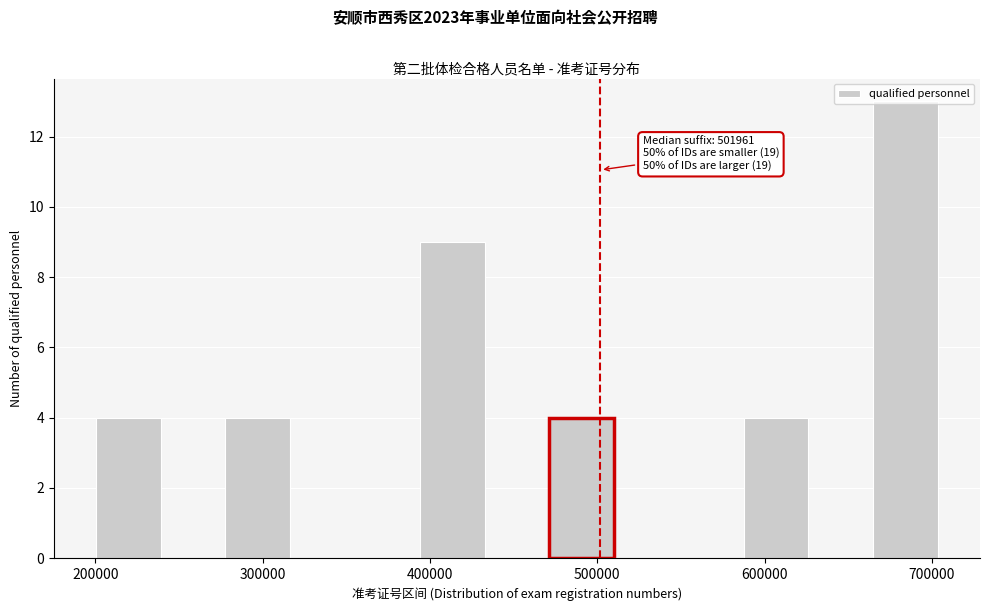

Read against the x-axis, roughly where is the centre of the tallest bar?

680000